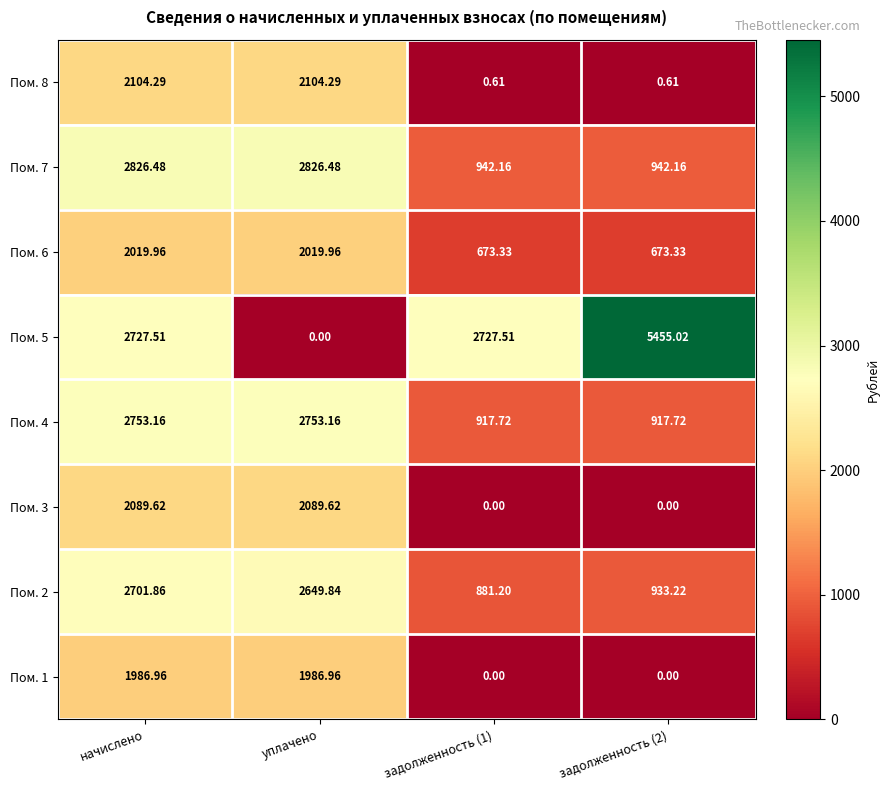

How many distinct data groups are displayed?

8